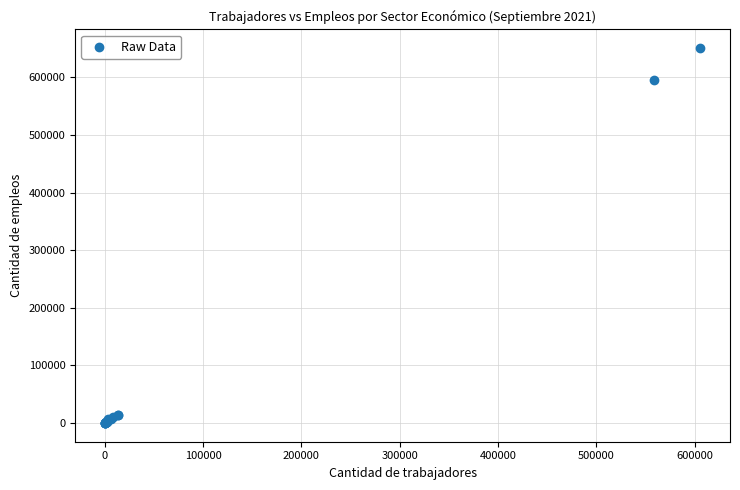

What Y value in the scatter plot is closest to 325497?

594589